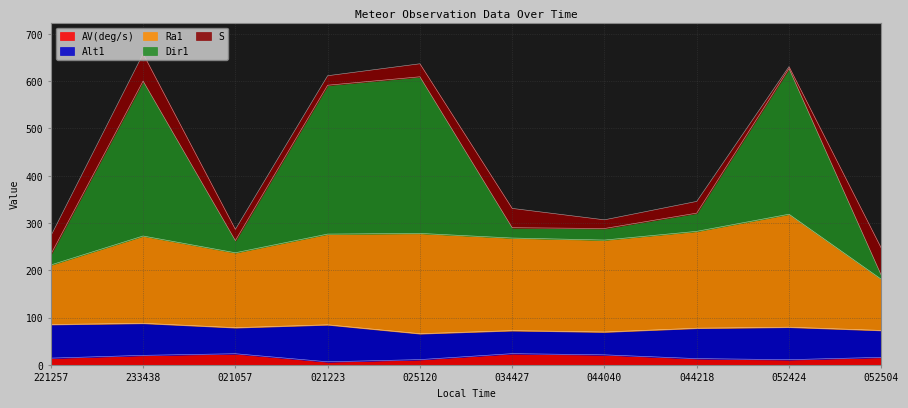

What is the highest value of the AV(deg/s) series?

23.6